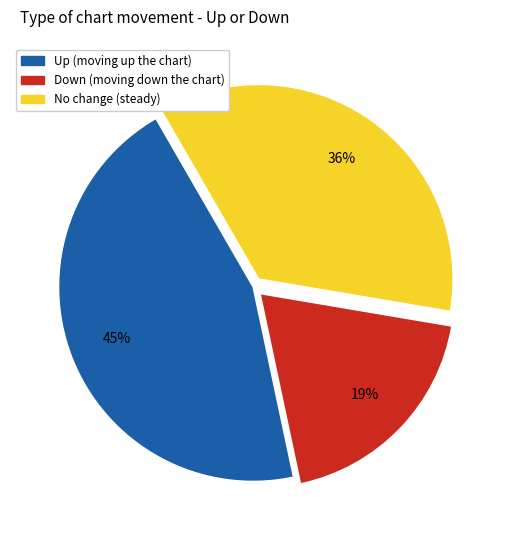

Count the number of slices in the pie.

3